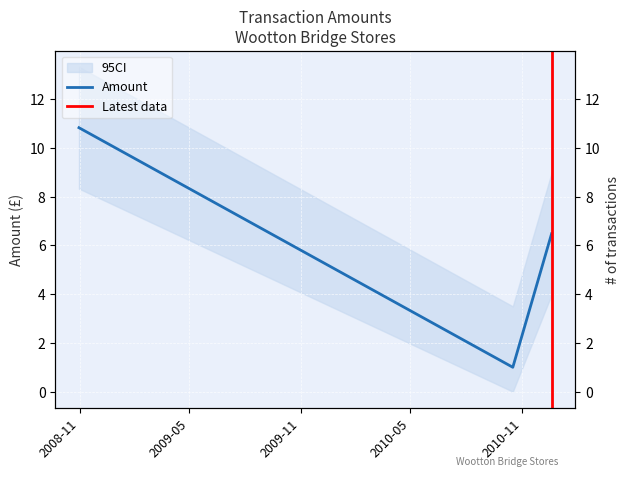

What position from the right is 2008-10-31?

3